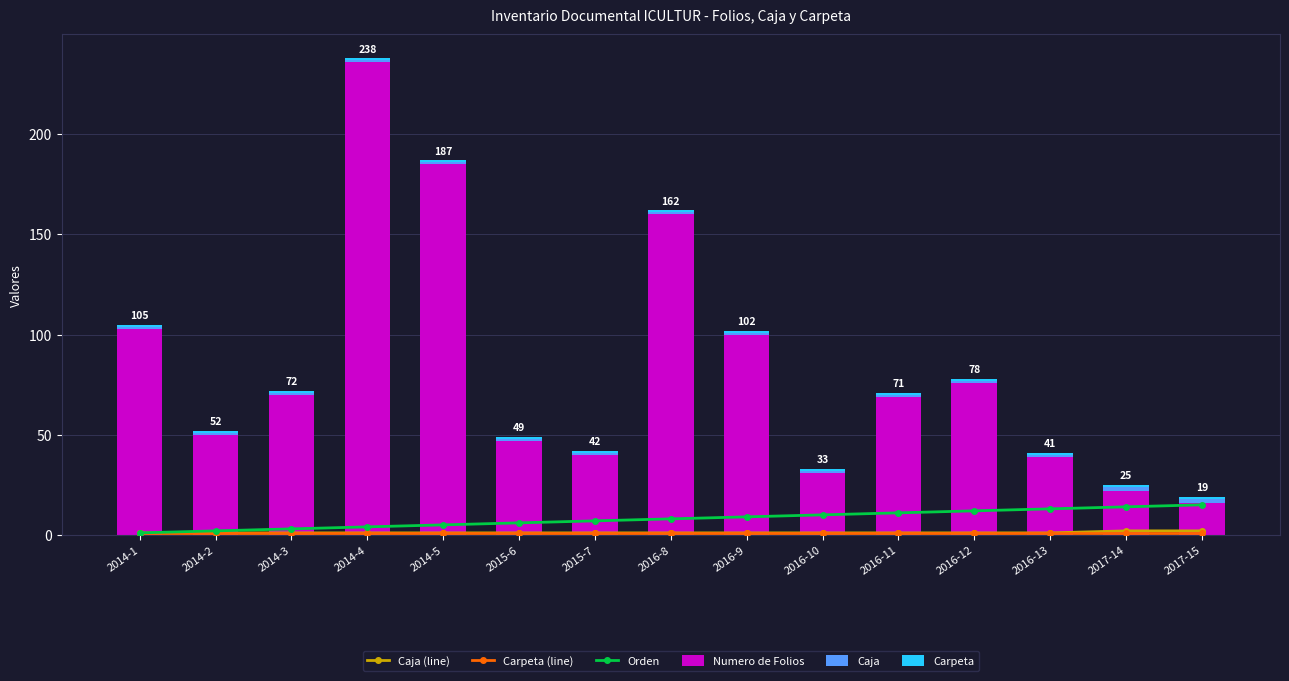

At which category is the sum across all series the highest?

2014-4